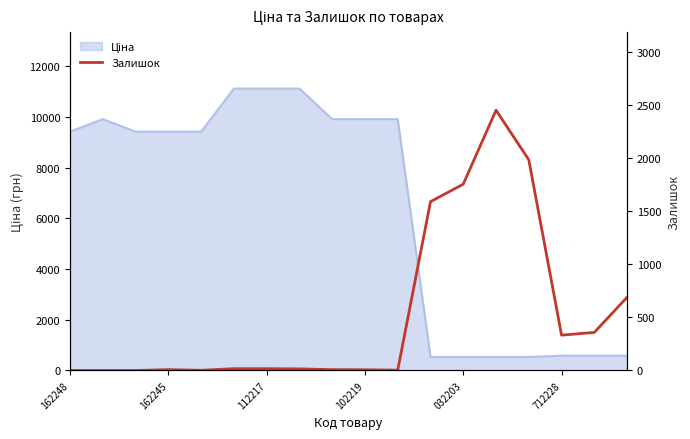

Reading right to left, transcribe all the data shown in this chart.

690	359	333	1986	2453	1756	1591	3	7	8	15	17	17	2	8	0	0	0